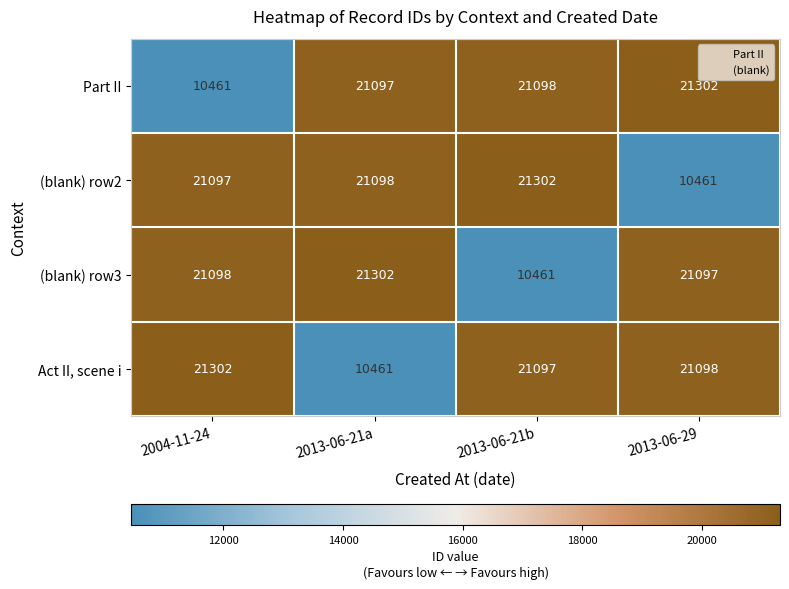

Reading left to right, what are all the values shown in this chart?

Part II: 2004-11-24=10461	2013-06-21a=21097	2013-06-21b=21098	2013-06-29=21302
(blank) row2: 2004-11-24=21097	2013-06-21a=21098	2013-06-21b=21302	2013-06-29=10461
(blank) row3: 2004-11-24=21098	2013-06-21a=21302	2013-06-21b=10461	2013-06-29=21097
Act II, scene i: 2004-11-24=21302	2013-06-21a=10461	2013-06-21b=21097	2013-06-29=21098